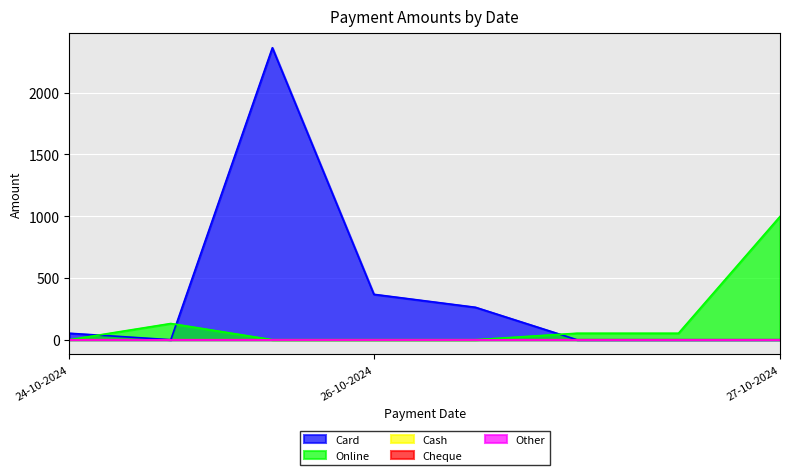

Which category has the highest value in the Cash series?

24-10-2024